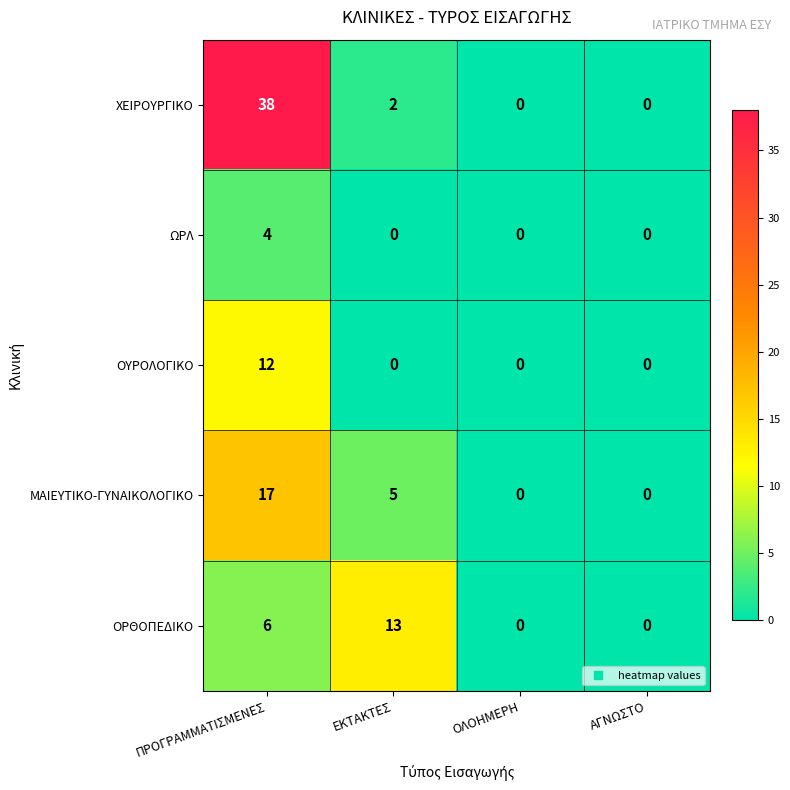

Which series has the widest spread of values?

ΧΕΙΡΟΥΡΓΙΚΟ